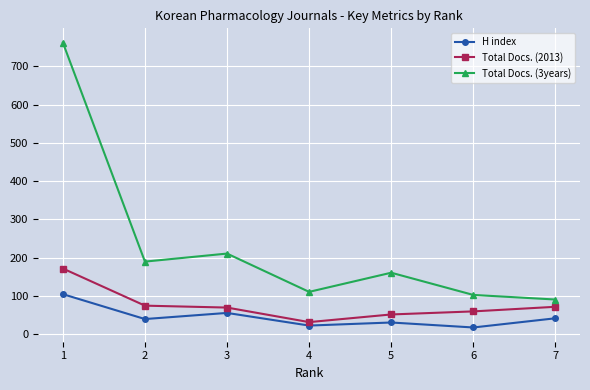

What value does the H index series have at 6, to the nearest 10?

20